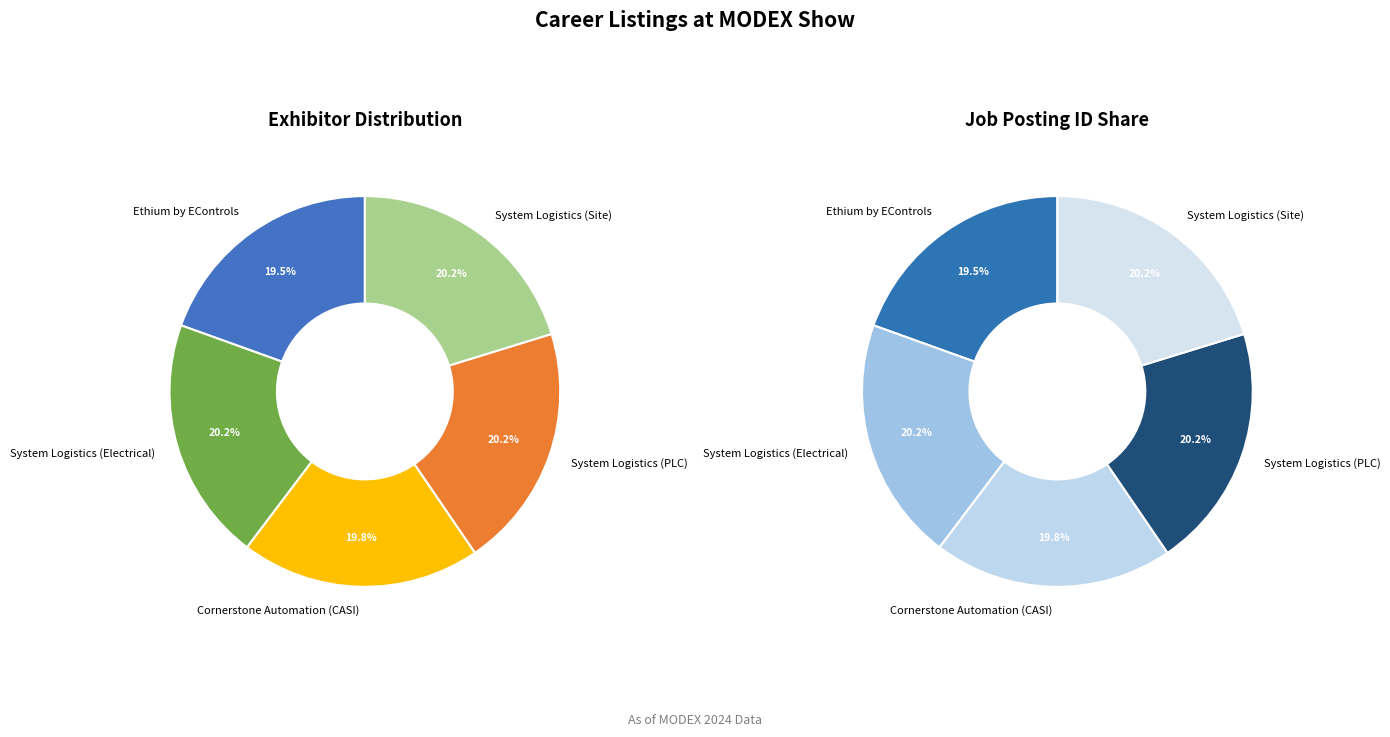

Is System Logistics (PLC) the majority of the pie?

No